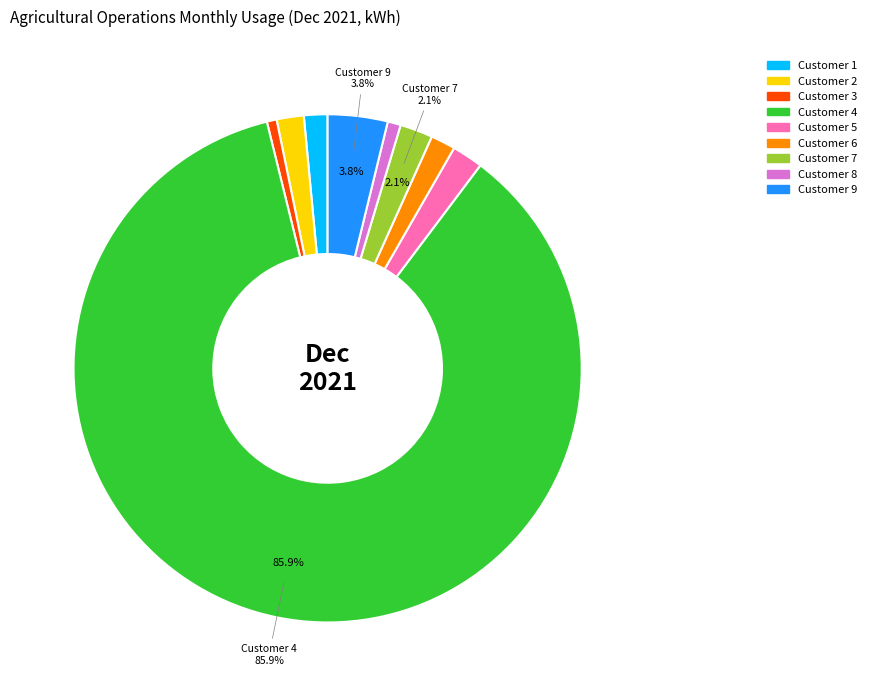

Between Customer 4 and Customer 9, which is larger?

Customer 4